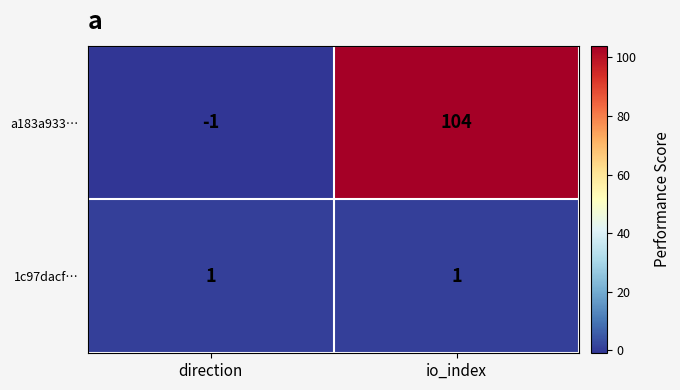

At which category is the sum across all series the highest?

io_index